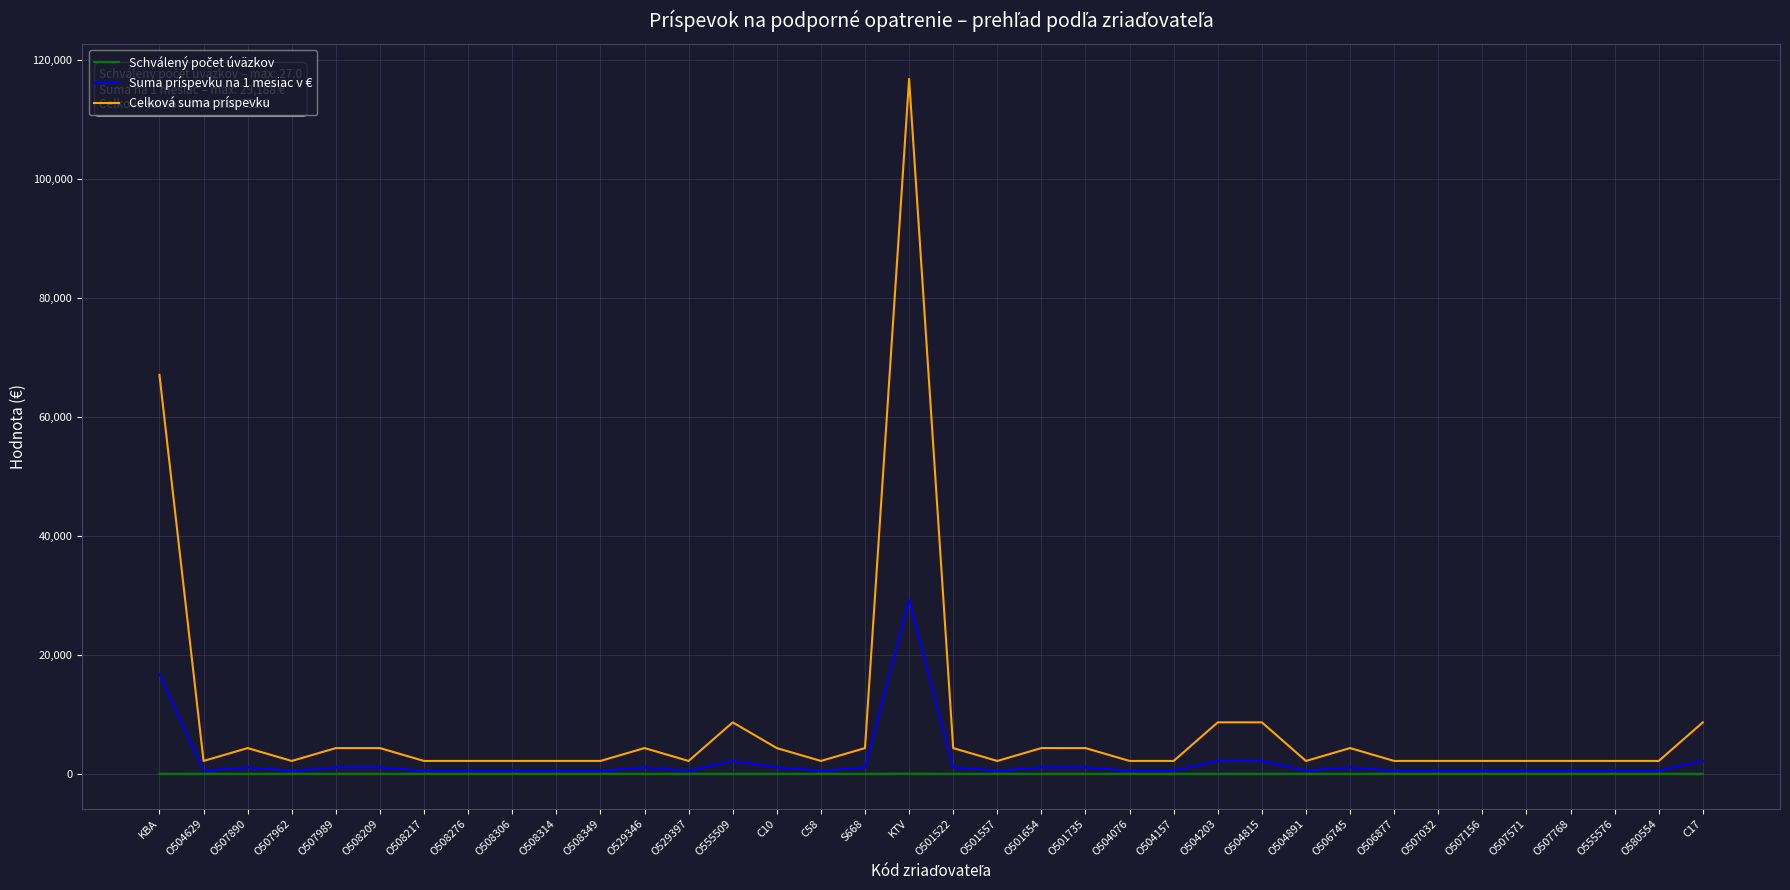

What is the maximum value for Suma príspevku na 1 mesiac v €?

29188.0